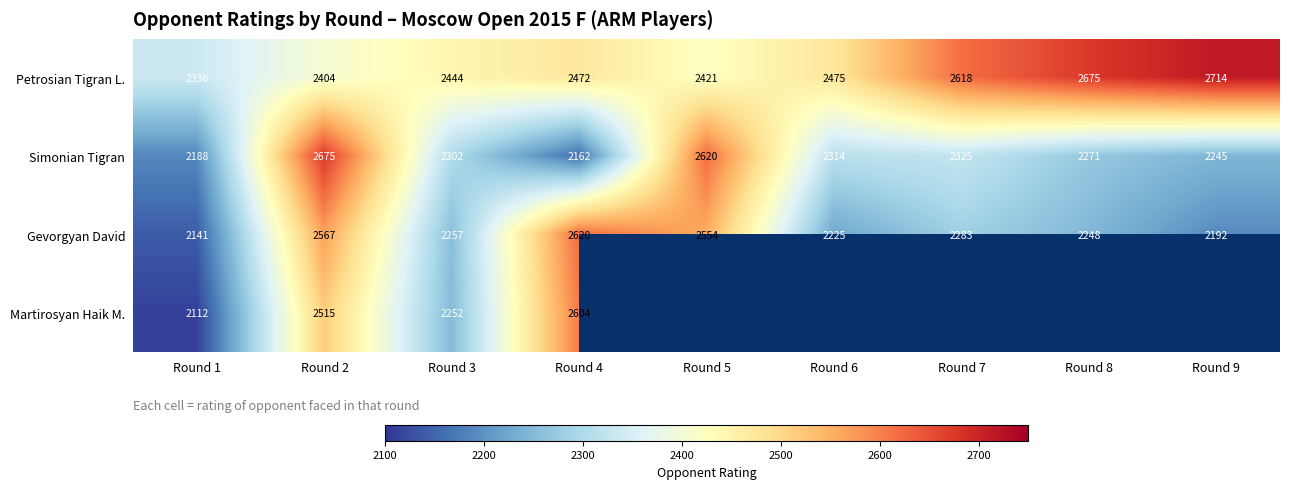

List the labels in order of Gevorgyan David value, smallest first.

Round 1, Round 9, Round 6, Round 8, Round 3, Round 7, Round 5, Round 2, Round 4